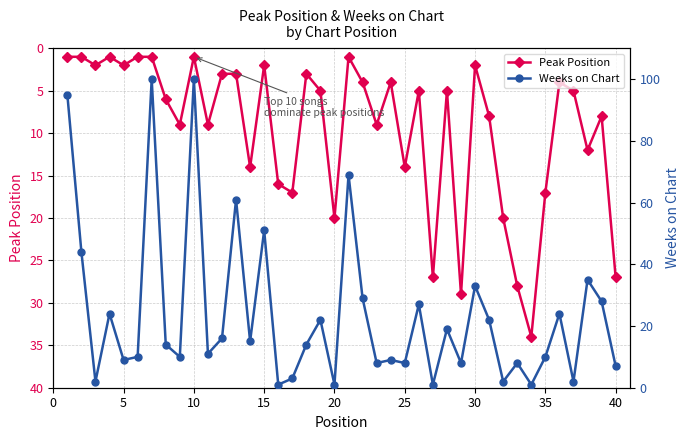

What is the value of the Peak Position point at the 5th from the left?

2